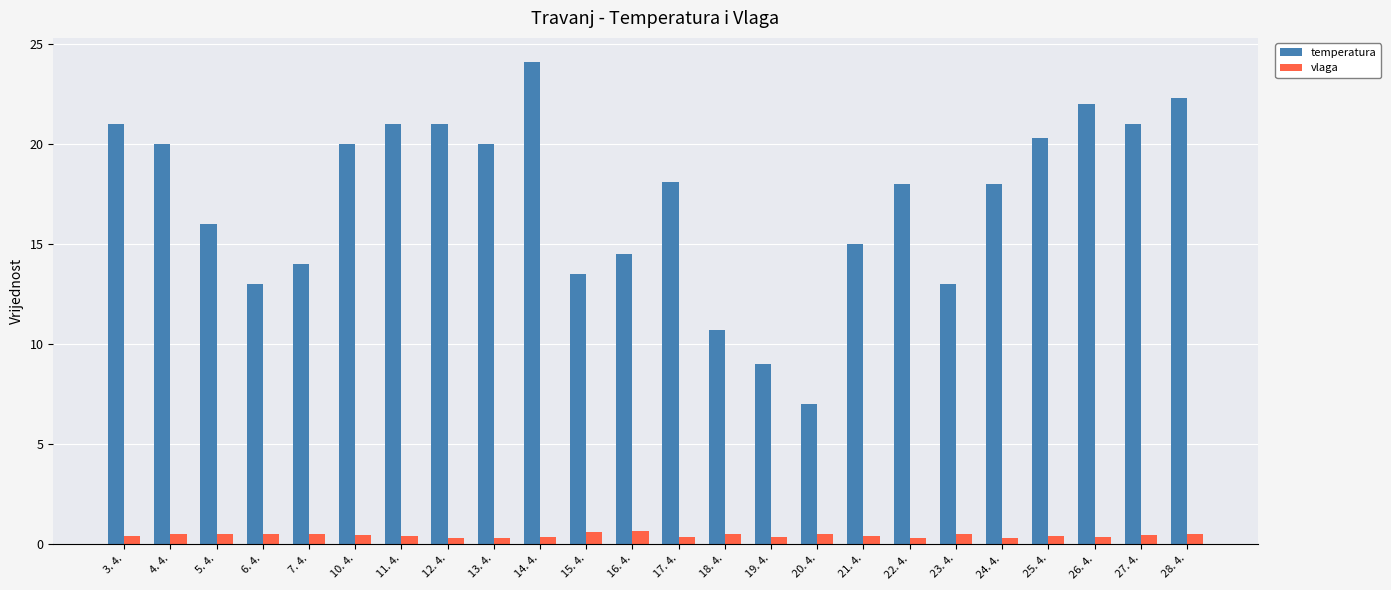

What position from the right is 22. 4.?

7